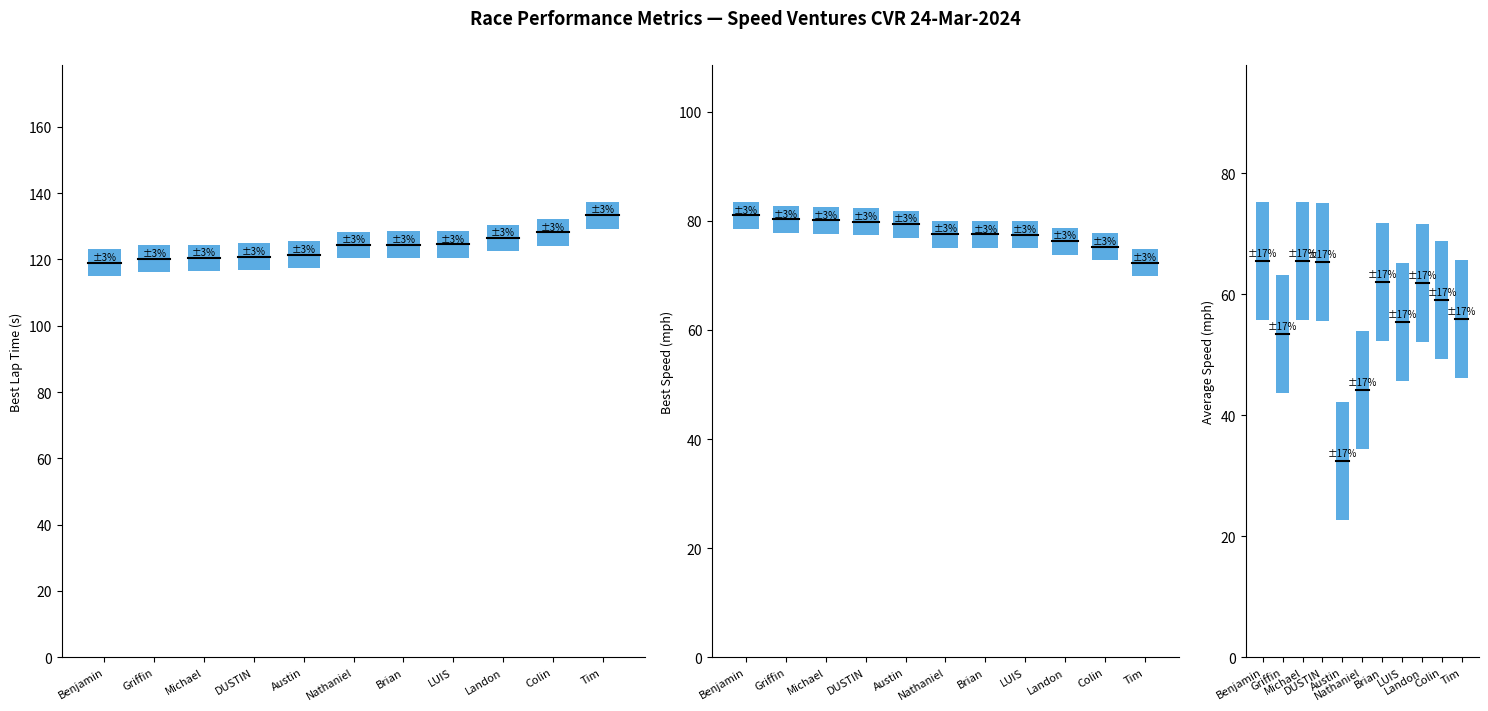

What is the spread (max minus min) of values at Tim?

14.5